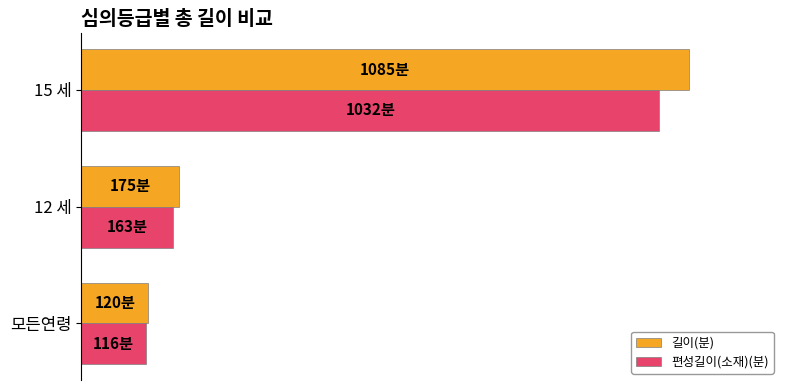

What are all the series names shown in the legend?

길이(분), 편성길이(소재)(분)